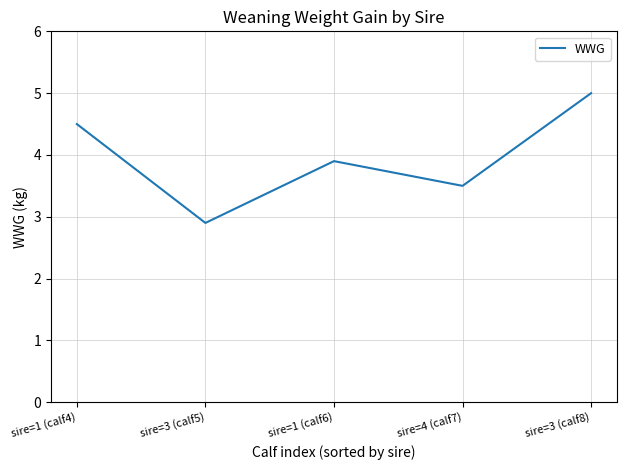

Where is the data nearest to the value 3?

sire=3 (calf5)